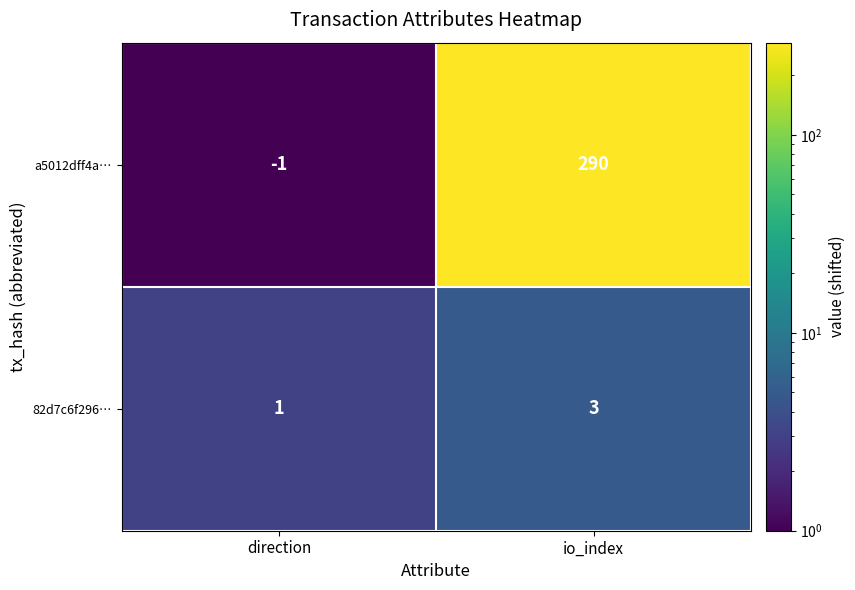

What is the total value across all series at io_index?

293